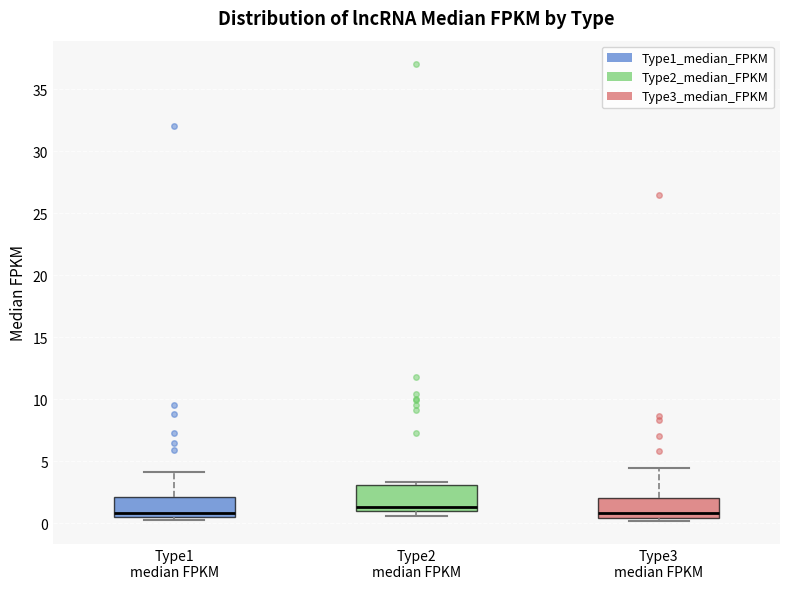

Reading left to right, read every box against the y-axis: the position of its median line, the range the box covers, and the ends of its whiskers. The values are not printed on the chart, so give them approximately, as read against the axis.

Type1 median FPKM: median 1.0, box 0.5 to 2.0, whiskers 0.5 (just below the box's lower edge) to 4.0
Type2 median FPKM: median 1.5, box 1.0 to 3.0, whiskers 0.5 to 3.5
Type3 median FPKM: median 1.0, box 0.5 to 2.0, whiskers 0.0 to 4.5